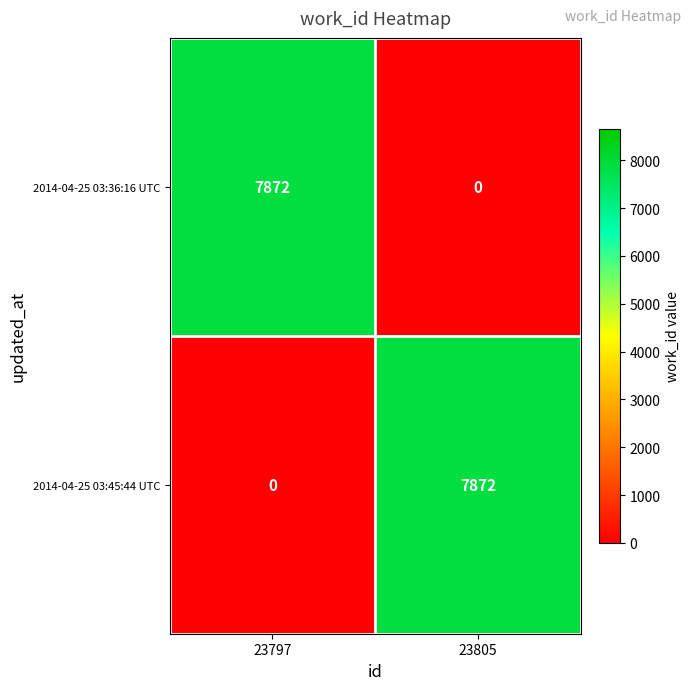

At 23797, list the series in order from smallest to largest.

2014-04-25 03:45:44 UTC, 2014-04-25 03:36:16 UTC